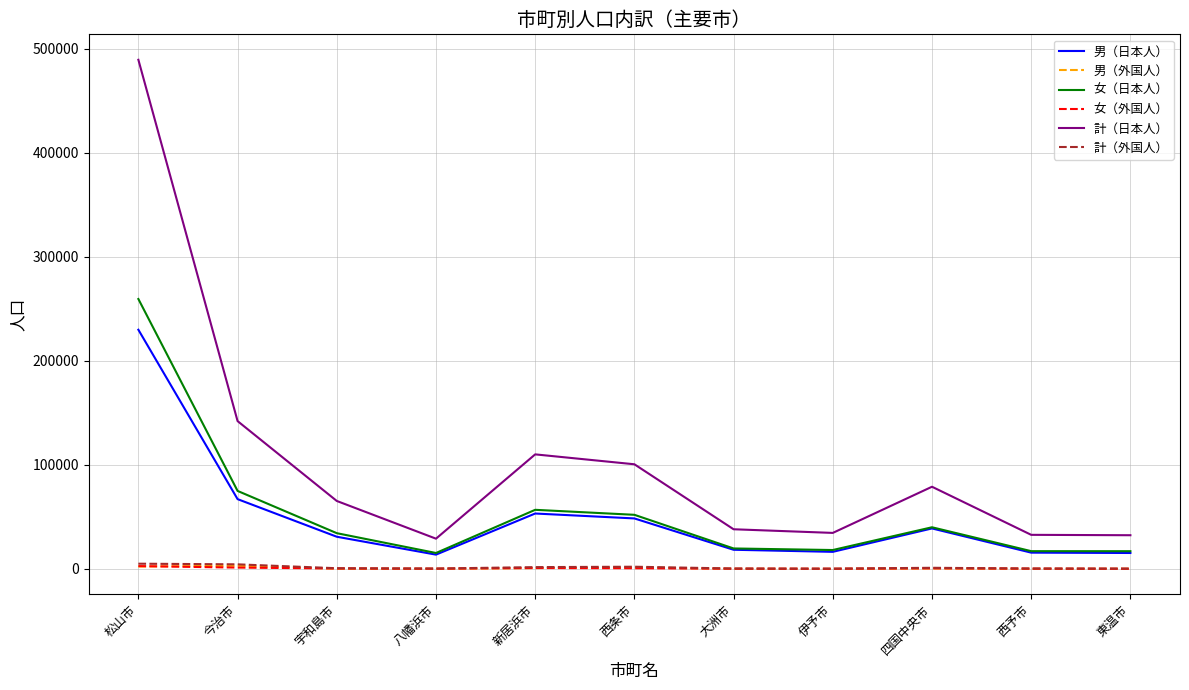

Which series has the largest total across all categories?

計（日本人）